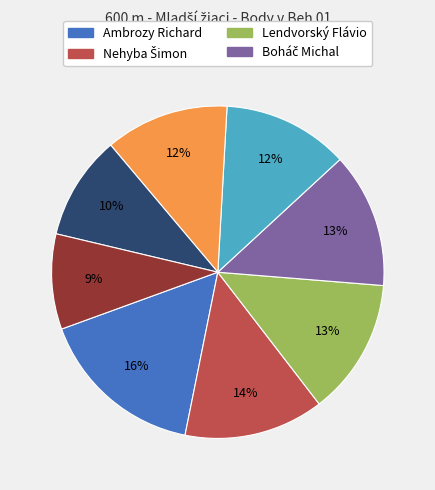

Is there any slice that represents more than half of the pie?

No